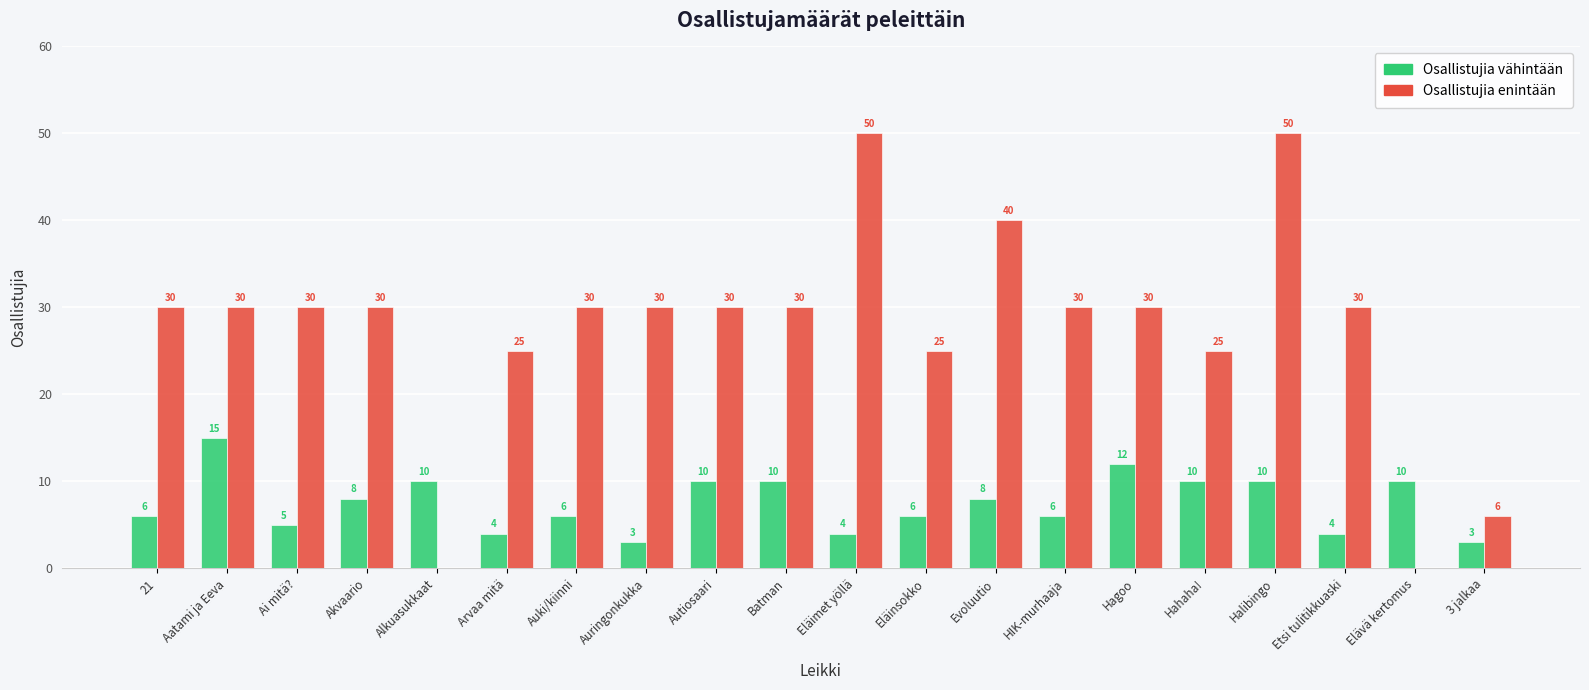

Count the number of data series in this chart.

2